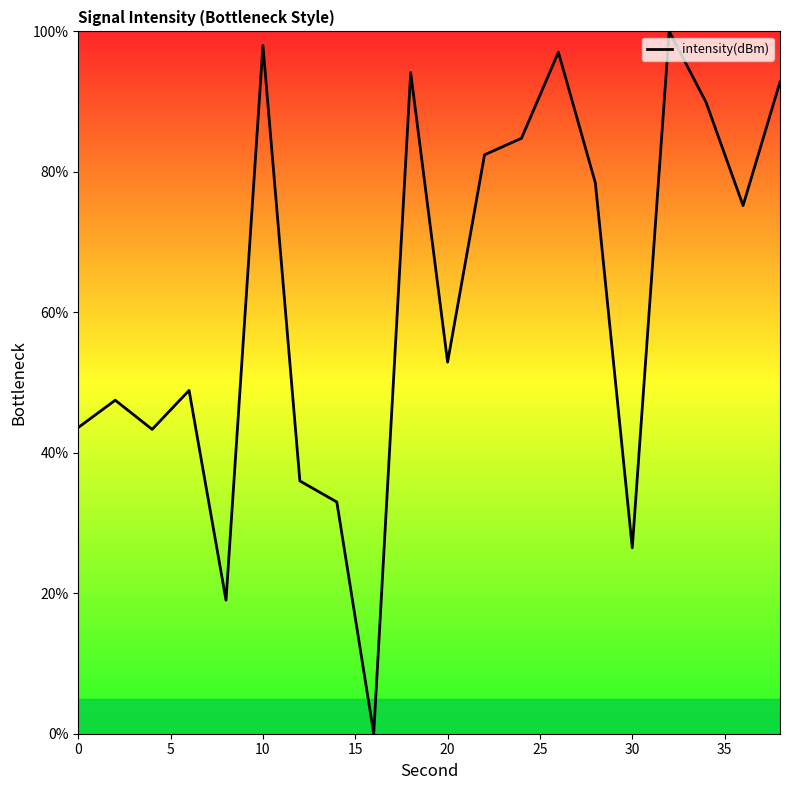

What is the greatest value displayed?

100.0